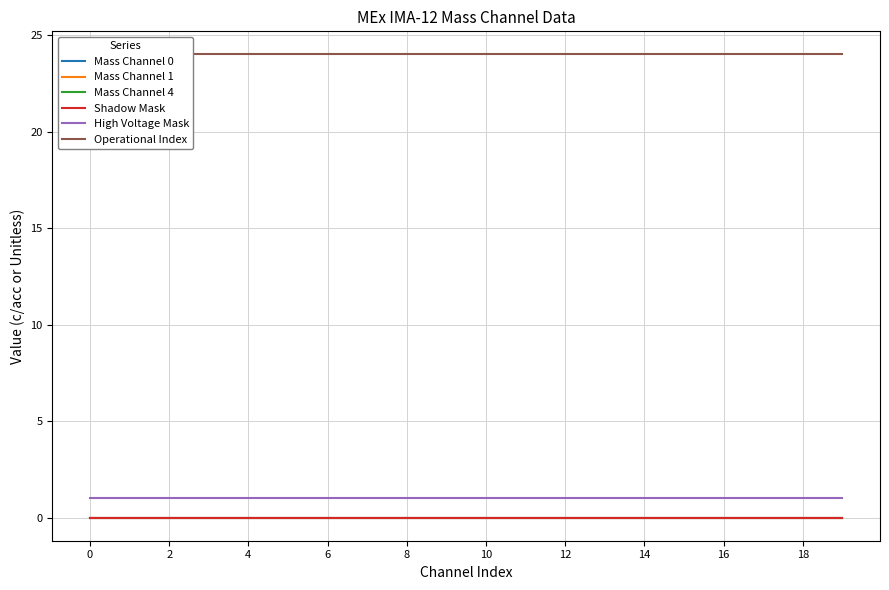

What is the sum of the High Voltage Mask values at 0 and 2?

2